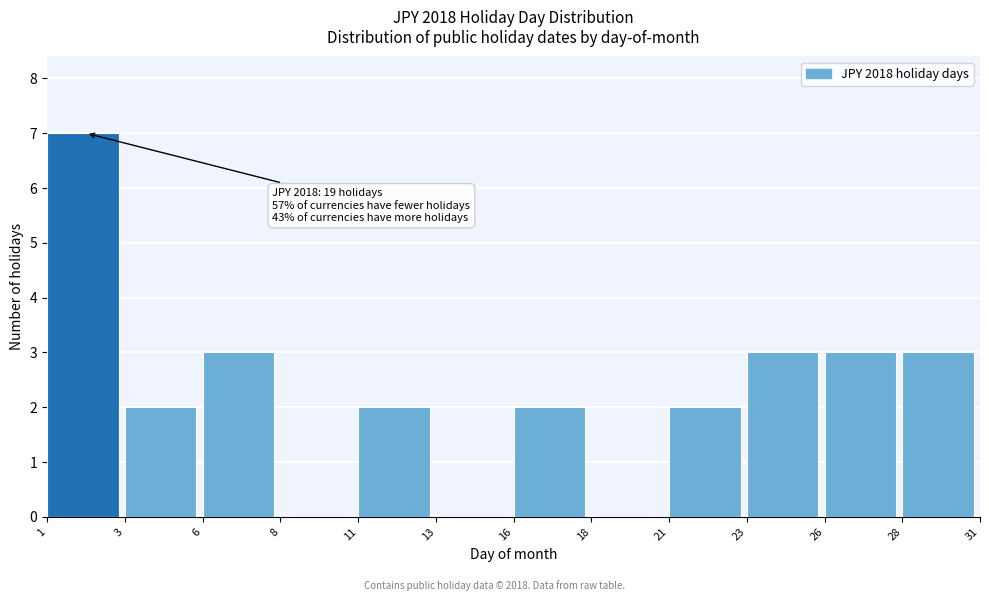

Reading left to right, transcribe all the data shown in this chart.

1=7	3=2	6=3	8=0	11=2	13=0	16=2	18=0	21=2	23=3	26=3	28=3